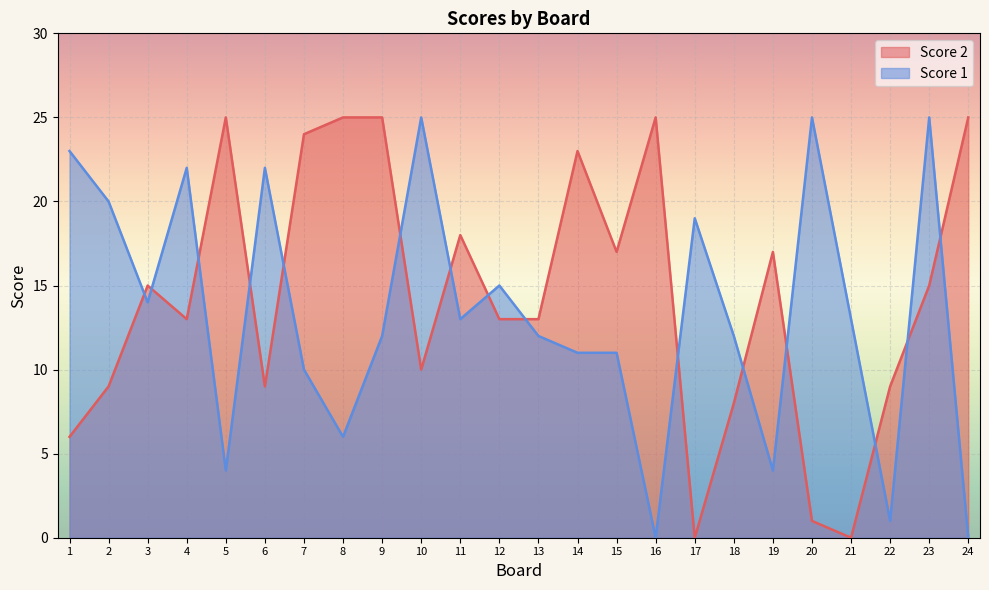

What value does the Score 2 series have at 1, to the nearest 10?

10